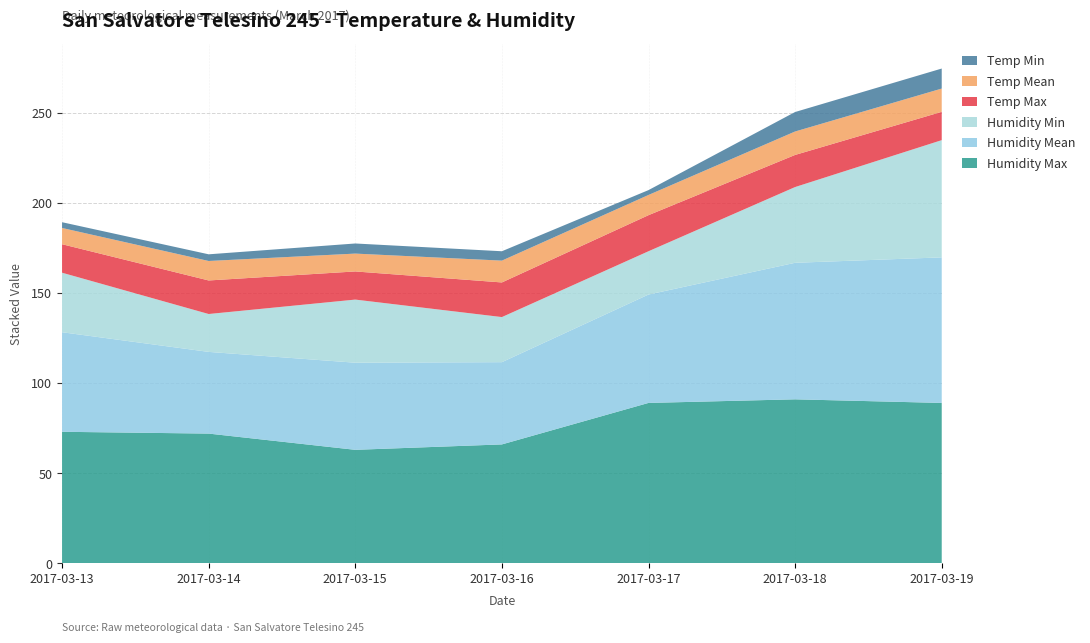

Reading right to left, what are all the values shown in this chart?

Temp Max: 2017-03-19=15.7	2017-03-18=17.8	2017-03-17=20.0	2017-03-16=19.2	2017-03-15=15.6	2017-03-14=18.6	2017-03-13=15.8
Temp Mean: 2017-03-19=12.9	2017-03-18=13.0	2017-03-17=11.2	2017-03-16=12.1	2017-03-15=9.9	2017-03-14=10.8	2017-03-13=9.0
Temp Min: 2017-03-19=11.1	2017-03-18=10.8	2017-03-17=2.7	2017-03-16=5.2	2017-03-15=5.6	2017-03-14=3.7	2017-03-13=3.2
Humidity Max: 2017-03-19=89.0	2017-03-18=91.0	2017-03-17=89.0	2017-03-16=66.0	2017-03-15=63.0	2017-03-14=72.0	2017-03-13=73.0
Humidity Mean: 2017-03-19=80.7	2017-03-18=75.7	2017-03-17=60.1	2017-03-16=45.6	2017-03-15=48.3	2017-03-14=45.3	2017-03-13=55.2
Humidity Min: 2017-03-19=65.0	2017-03-18=42.0	2017-03-17=24.0	2017-03-16=25.0	2017-03-15=35.0	2017-03-14=21.0	2017-03-13=33.0